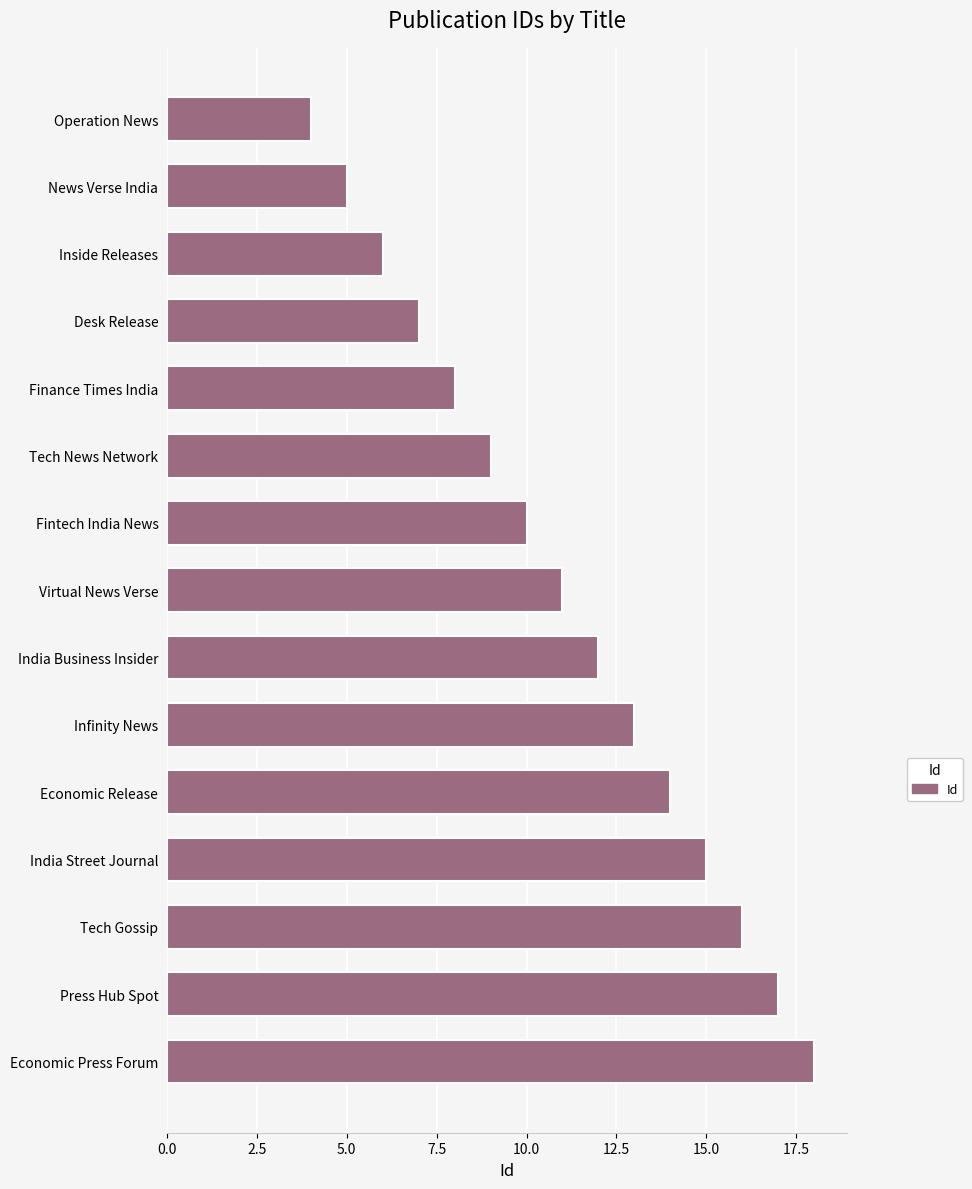

The value at Infinity News is 3. True or false?

False